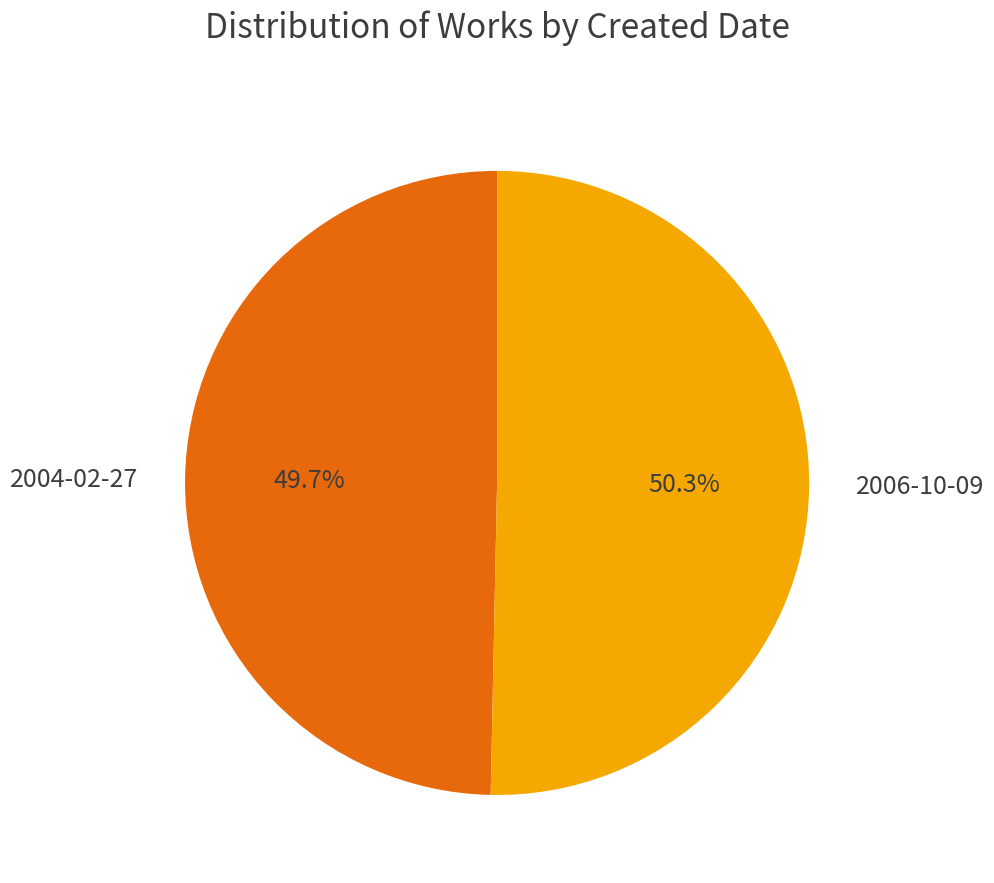

How many slices are in this pie chart?

2